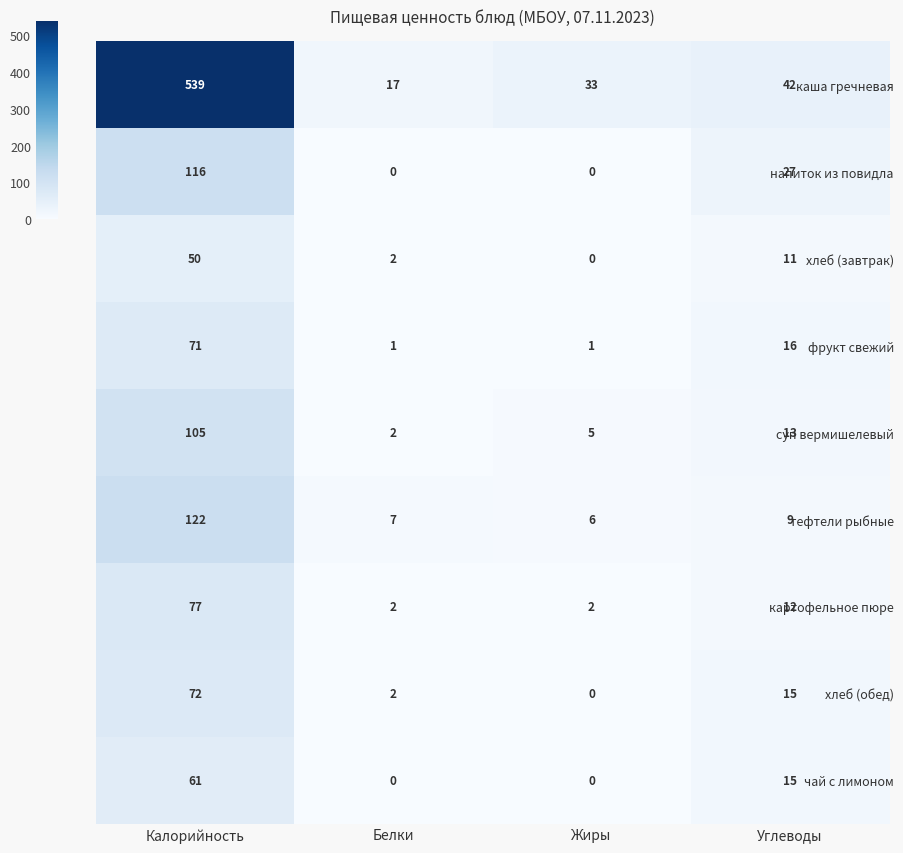

How many categories are shown in the chart?

4